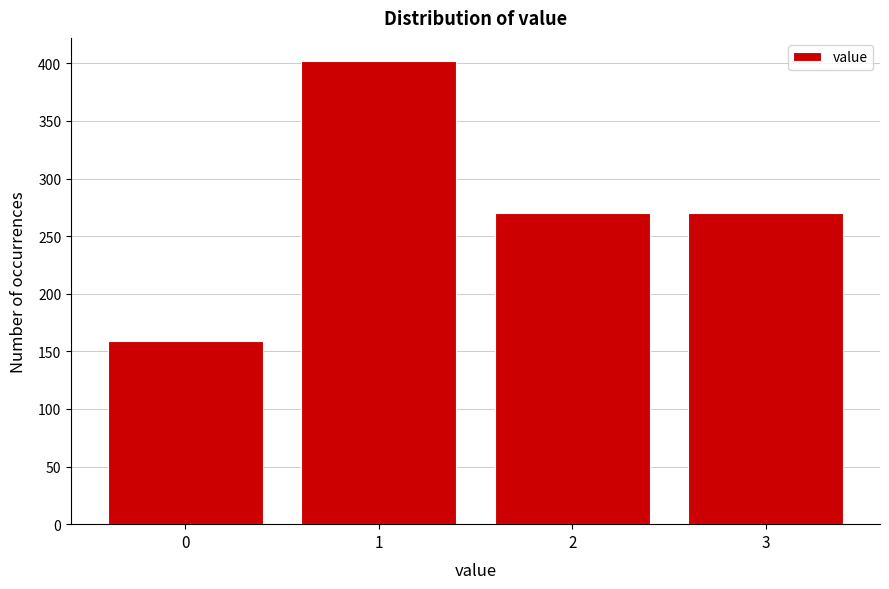

Reading left to right, what are all the values shown in this chart?

0=159	1=402	2=270	3=270